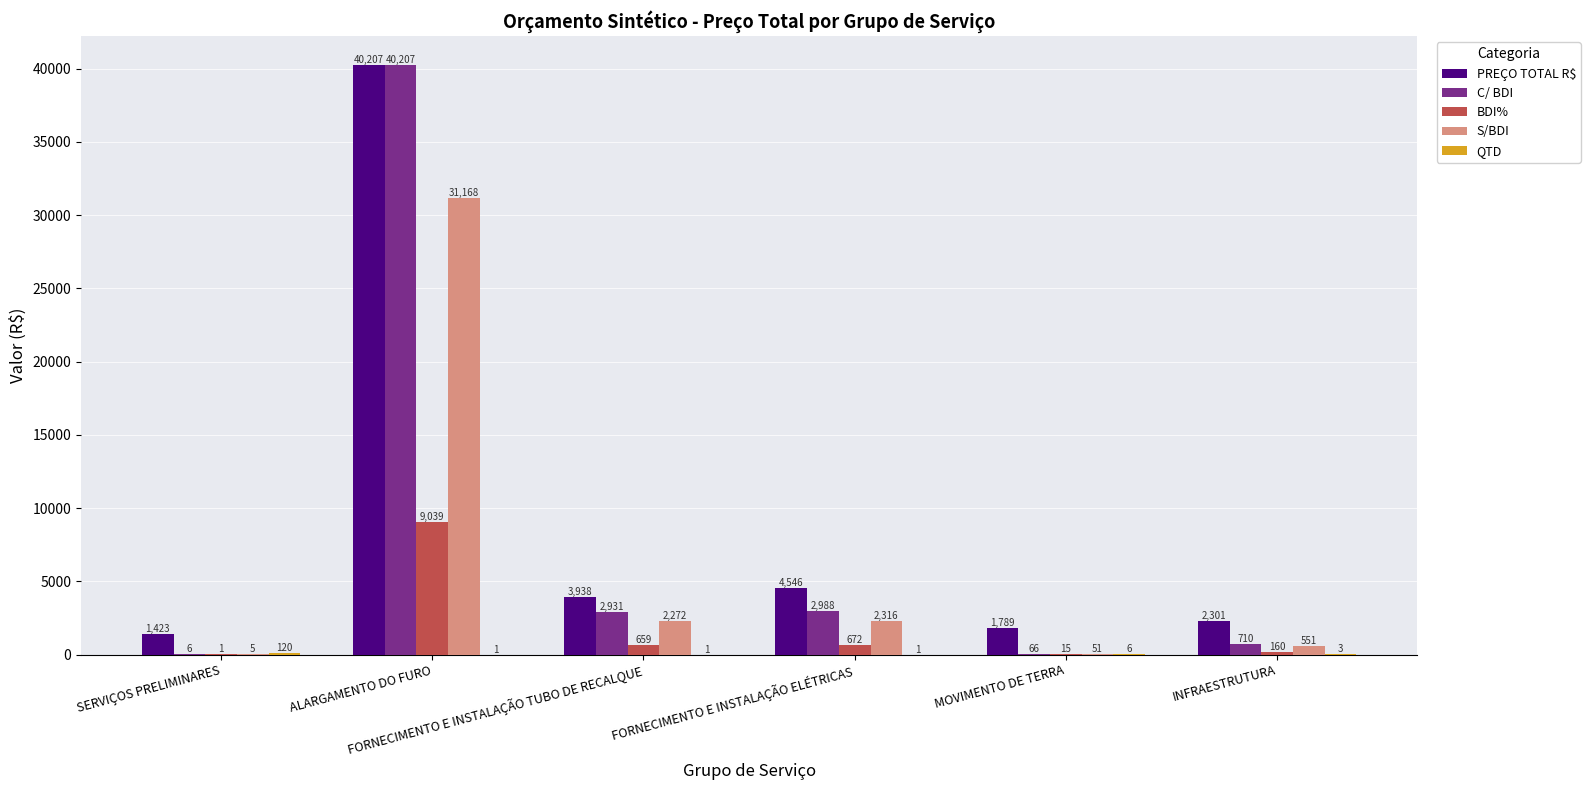

What is the maximum value shown in the chart?

40207.3